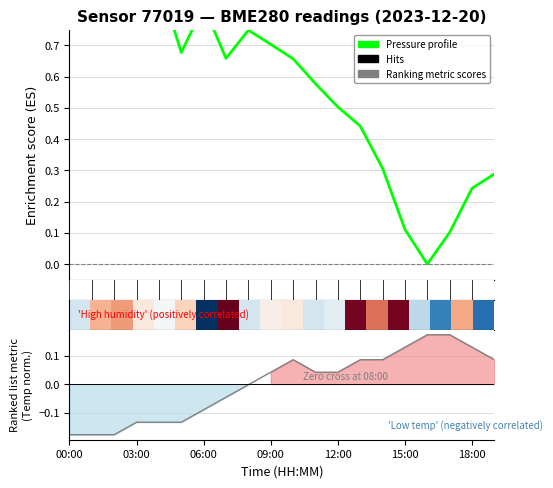

What is the smallest value displayed?

-0.2